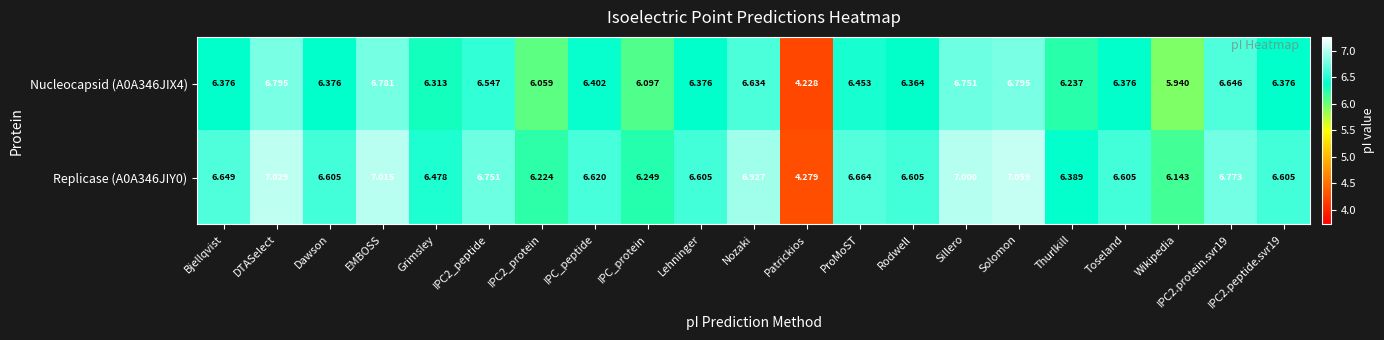

What is the difference between the highest and lowest values at Lehninger?

0.2